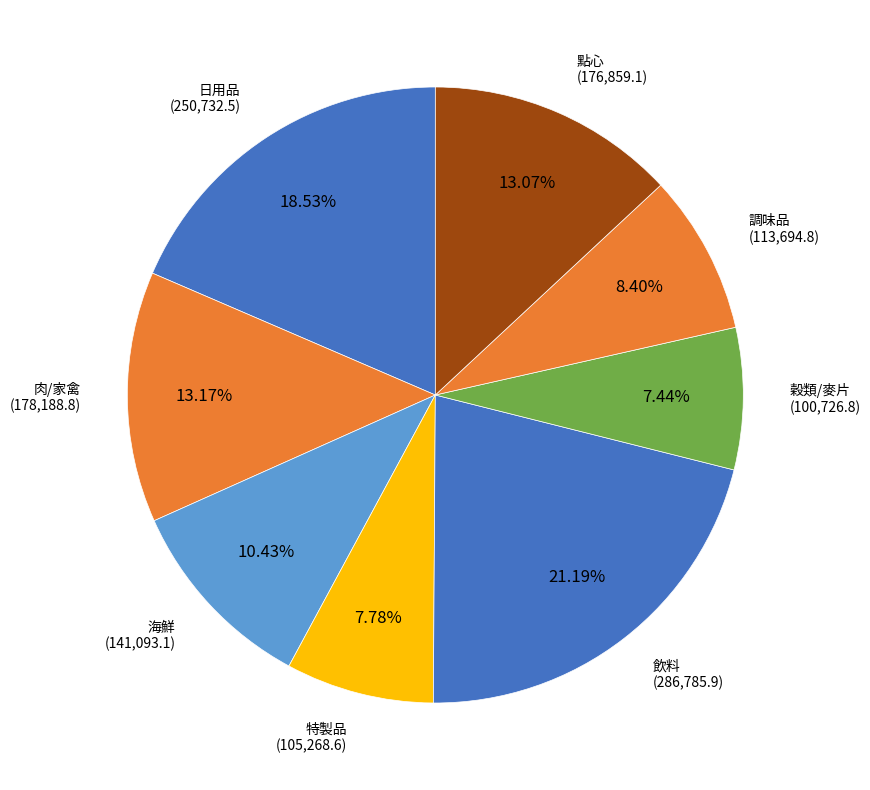

Which slice is the largest?

飲料